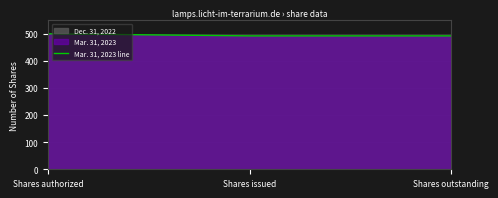

What is the label of the 2nd point from the right?

Shares issued